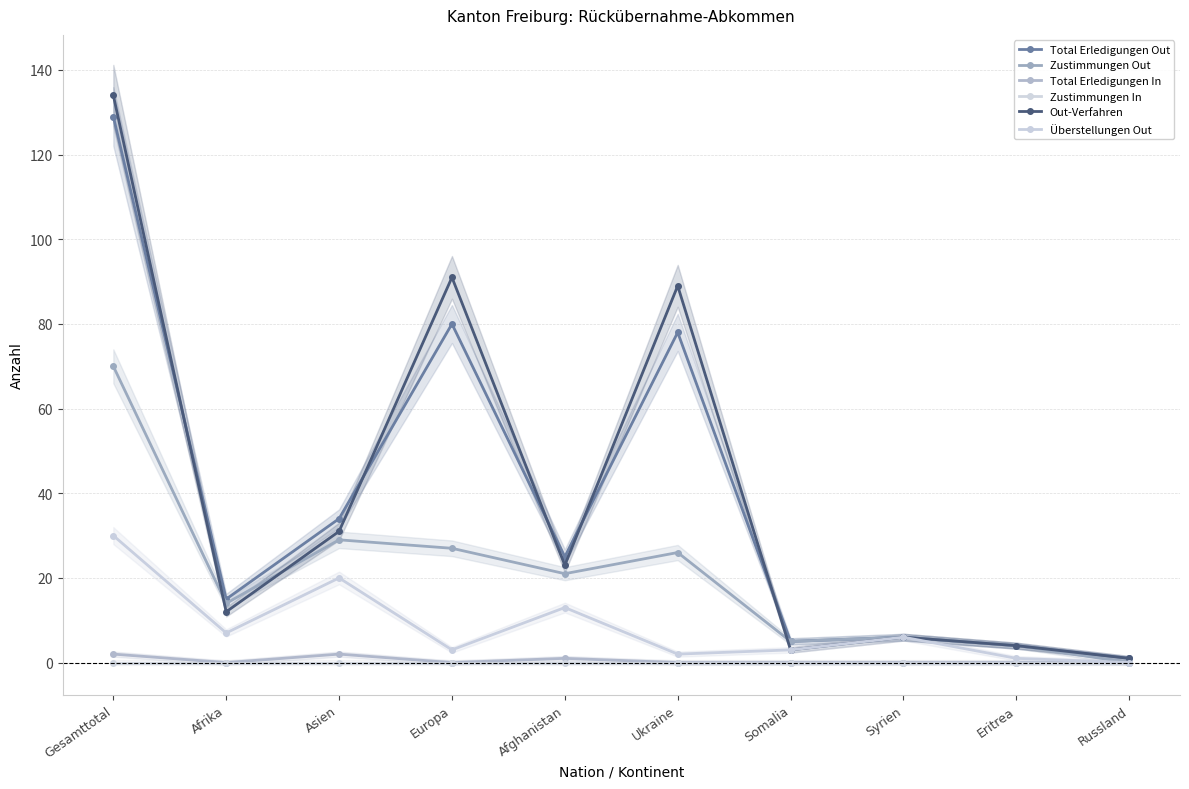

What is the value of the Zustimmungen Out point at the 5th from the left?

21